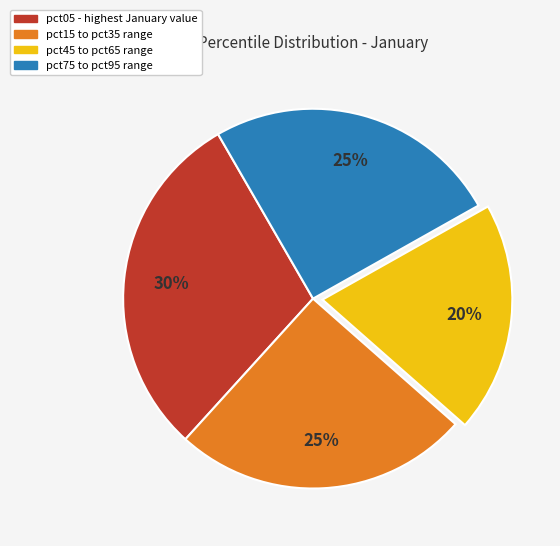

Does any single category account for the majority?

No